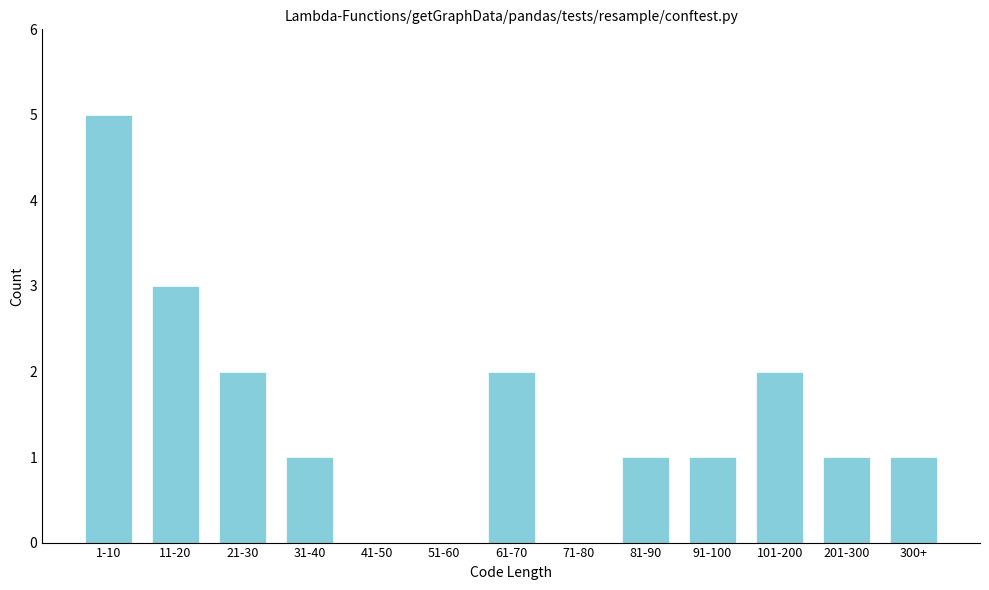

Reading left to right, what are all the values shown in this chart?

1-10=5	11-20=3	21-30=2	31-40=1	41-50=0	51-60=0	61-70=2	71-80=0	81-90=1	91-100=1	101-200=2	201-300=1	300+=1